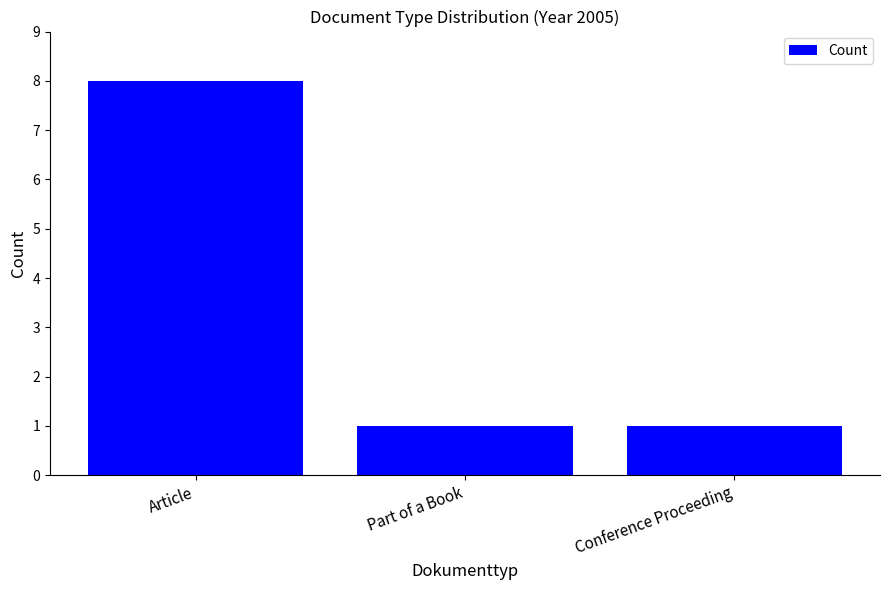

What is the label of the 1st bar from the left?

Article